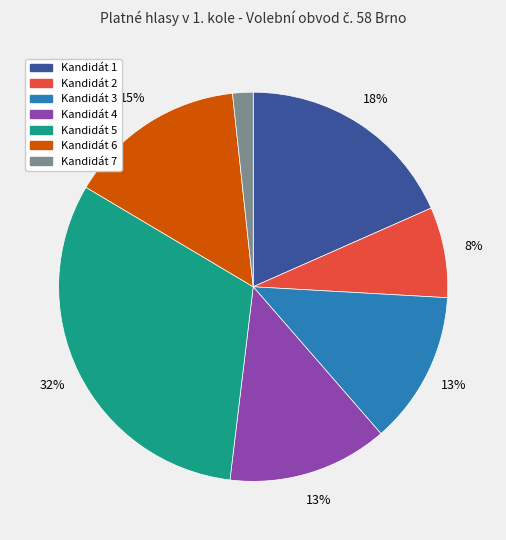

Does Kandidát 4 represent more than half of the total?

No